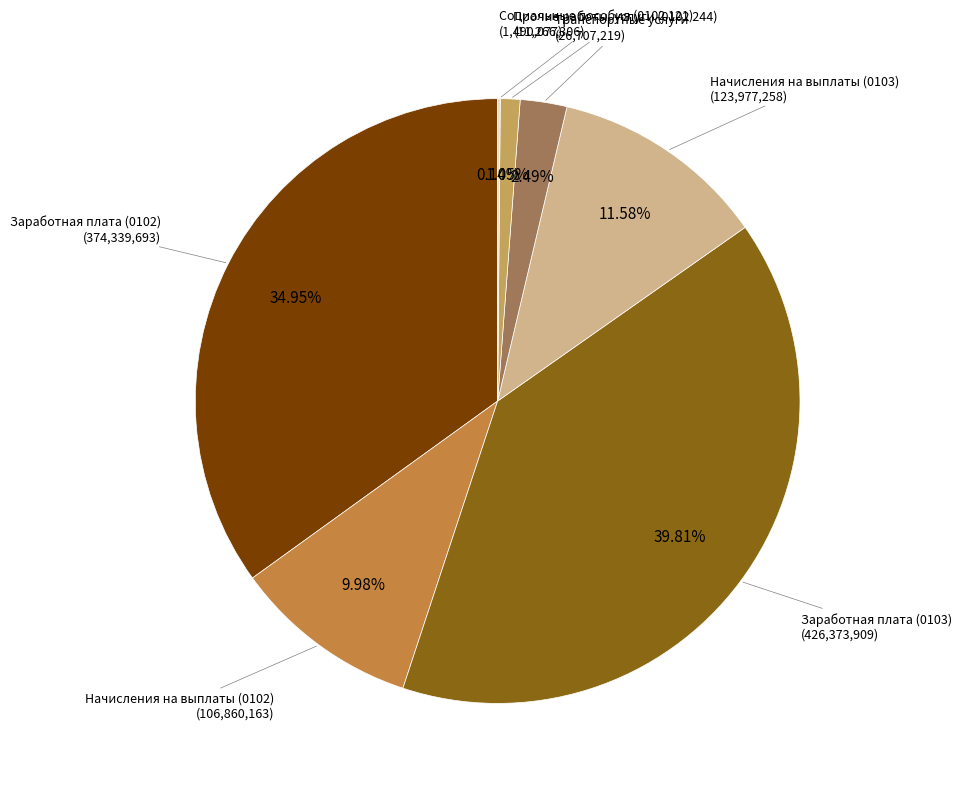

What is the smallest slice in the pie chart?

Социальные пособия (0102 121)